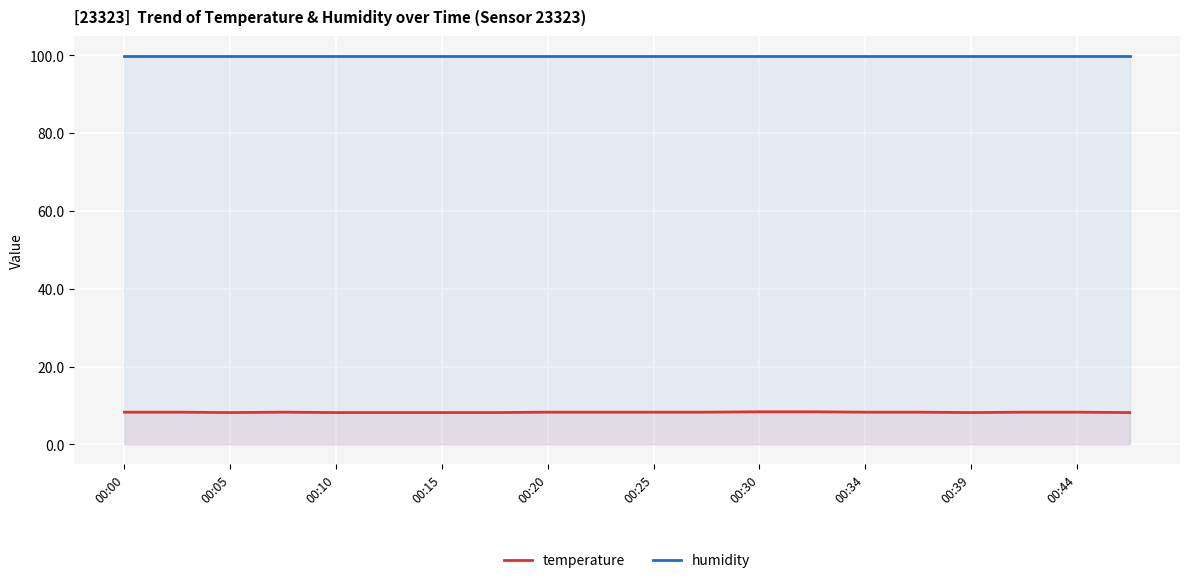

What is the value of the temperature point at the 2nd from the left?

8.3